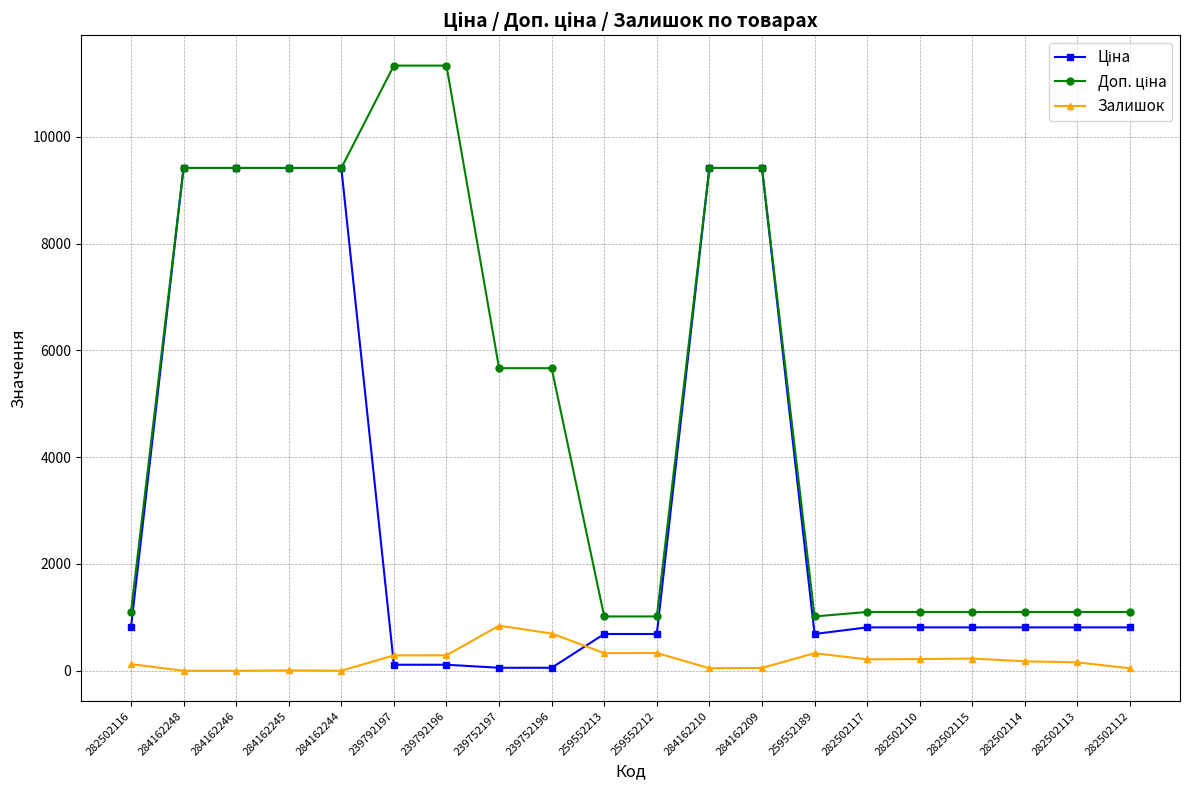

How many categories are shown in the chart?

20